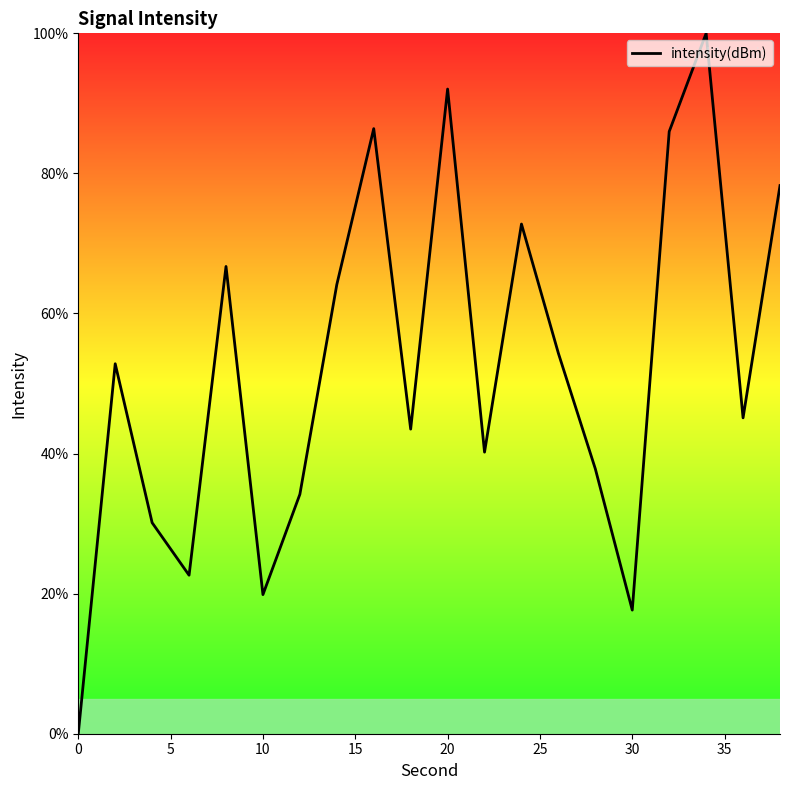

What is the greatest value displayed?

100.0